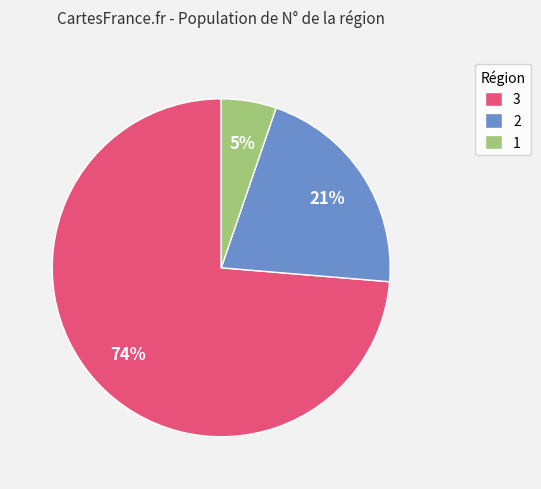

What percentage is the 2 slice, to the nearest percent?

21%